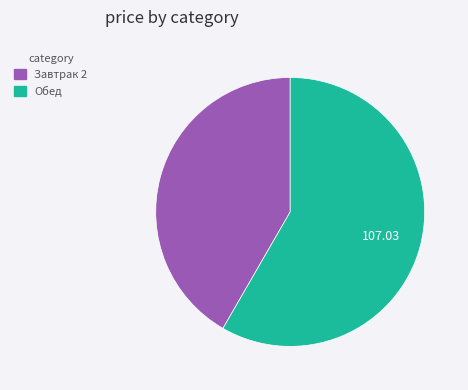

Is Обед the majority of the pie?

Yes